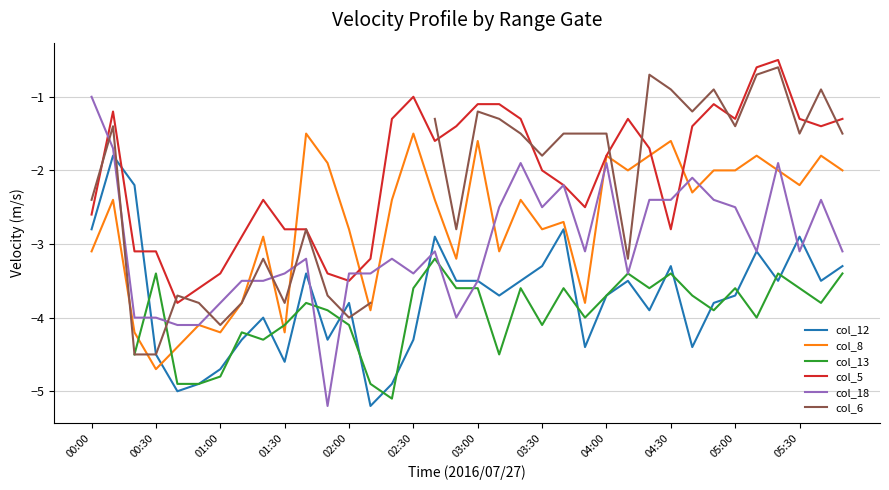

Where is col_5 nearest to the value -2?

03:30